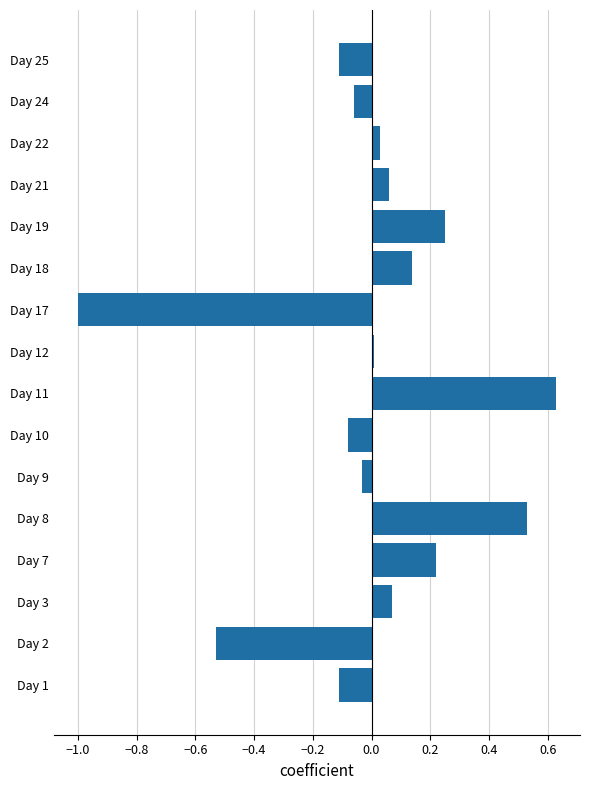

What is the minimum value shown in the chart?

-1.0